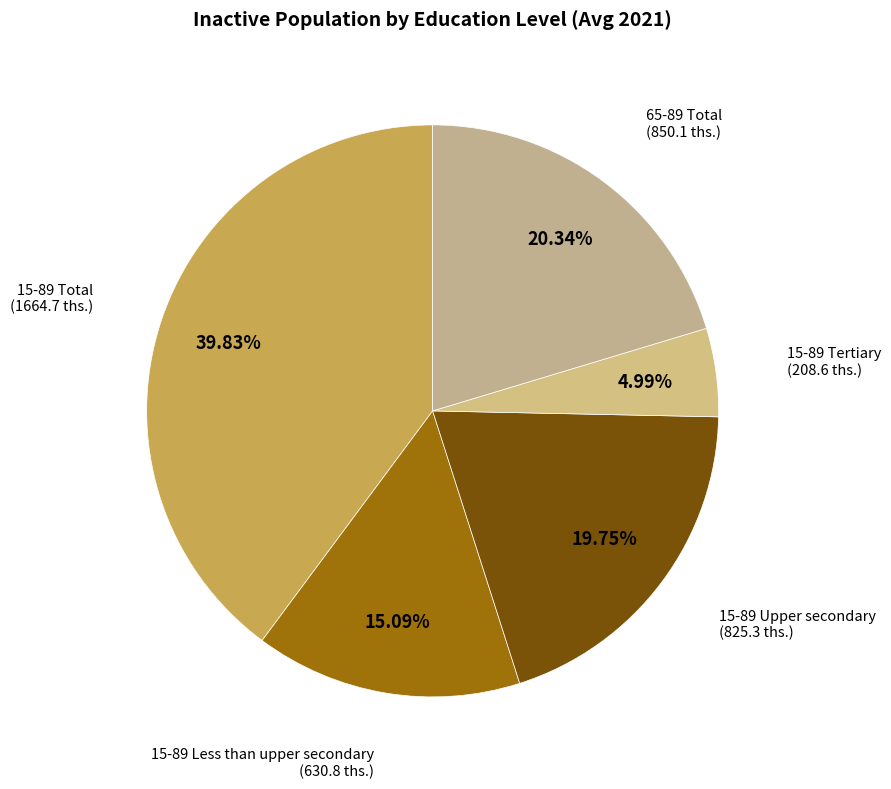

Is it true that 65-89 Total is 28% of the pie?

False